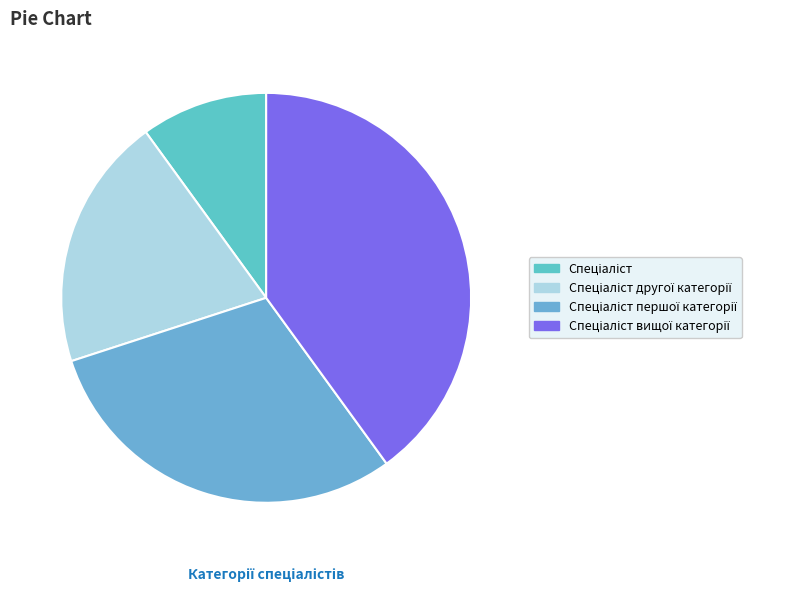

How many slices are in this pie chart?

4